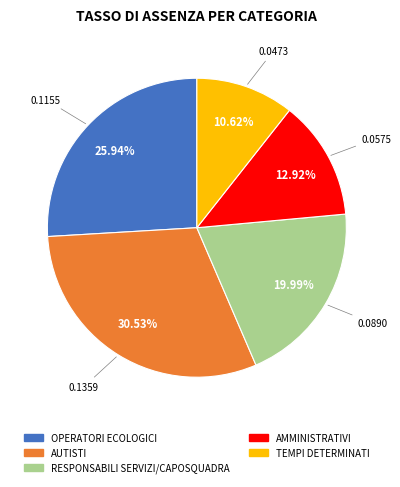

Combined, what portion of the pie is AMMINISTRATIVI and TEMPI DETERMINATI?

23.5%